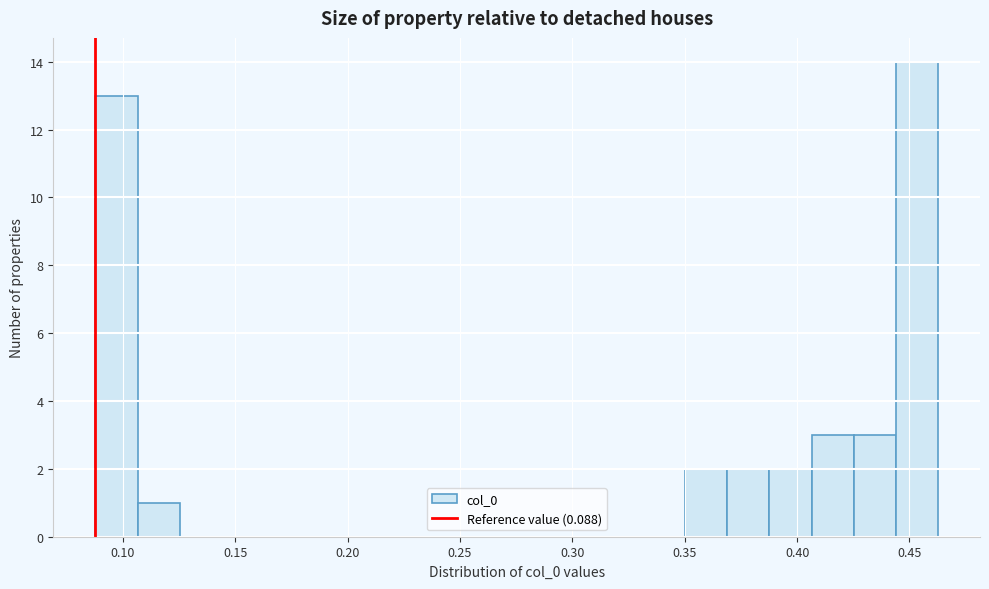

Around what value on the x-axis is the tallest bar? Give the approximate position of its centre, as read against the axis.

0.455